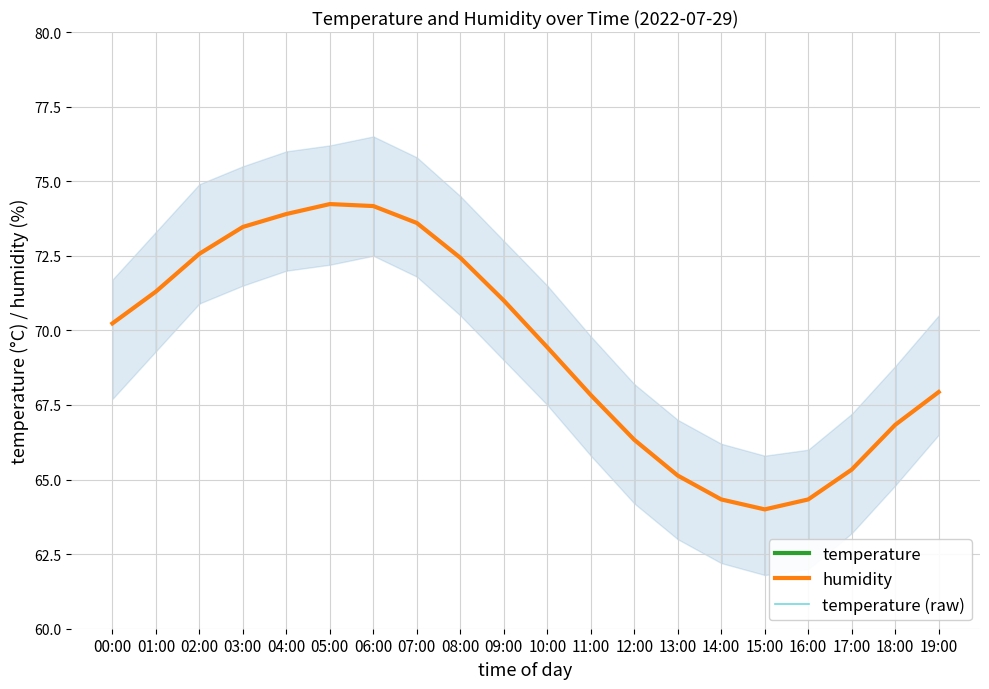

Between 03:00 and 18:00, which is larger?

18:00